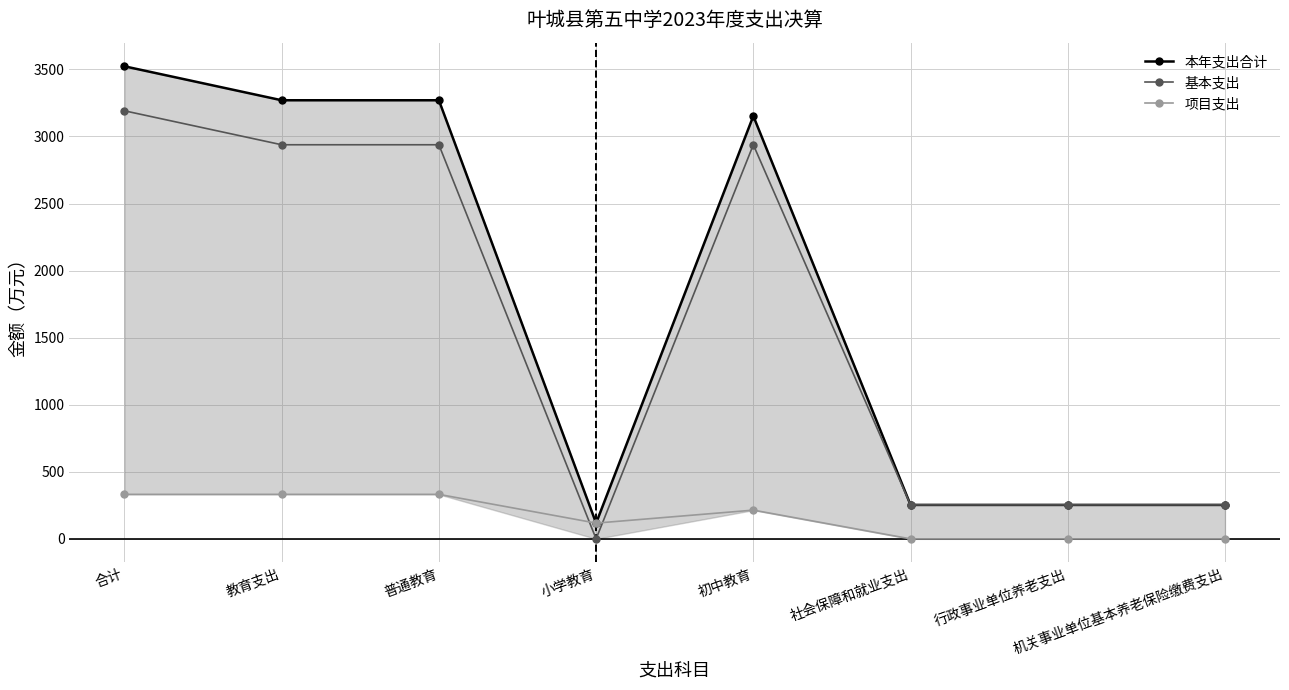

What position from the left is 行政事业单位养老支出?

7